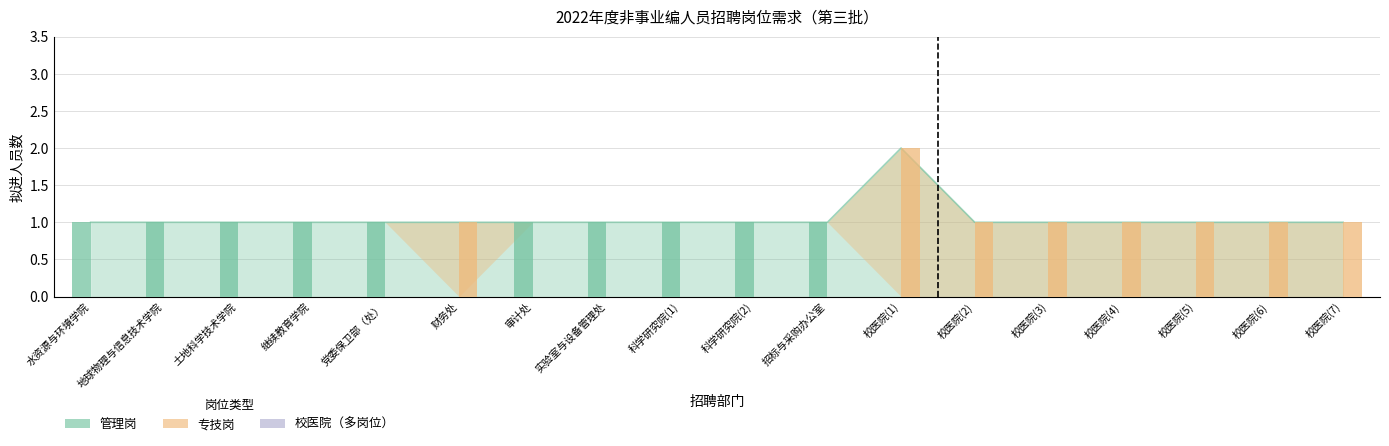

At which category is the sum across all series the highest?

校医院(1)